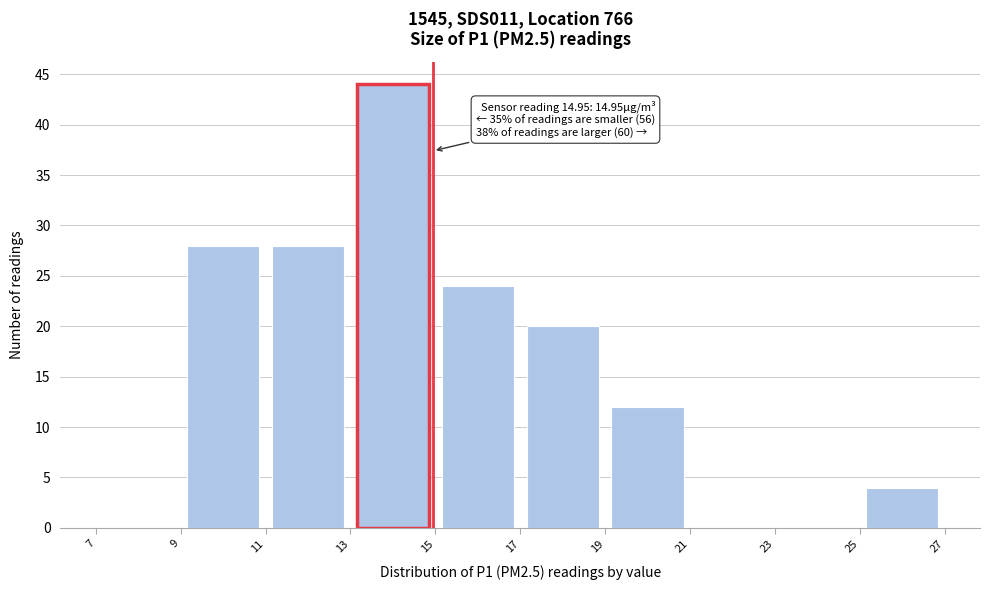

Over which range of the x-axis is the bar tallest?

13 to 15